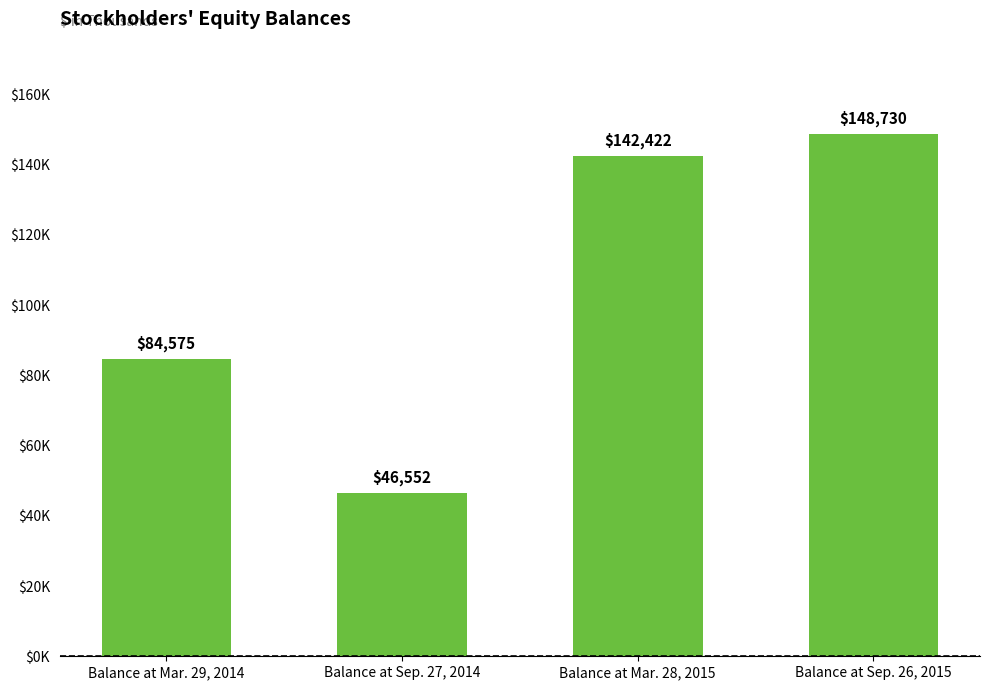

The chart shows a value of 142422 at Balance at Mar. 28, 2015. True or false?

True